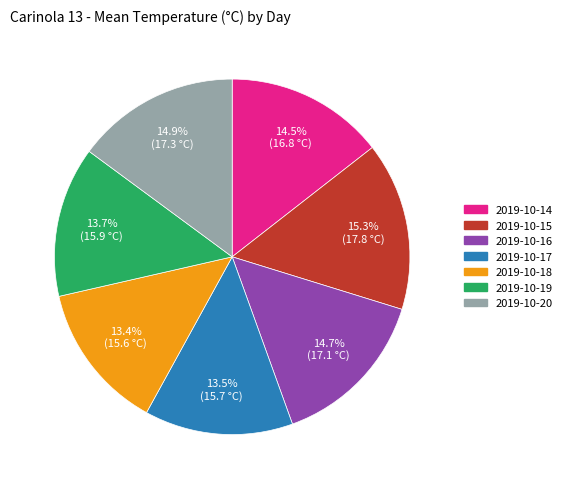

Is there a majority slice in this chart?

No